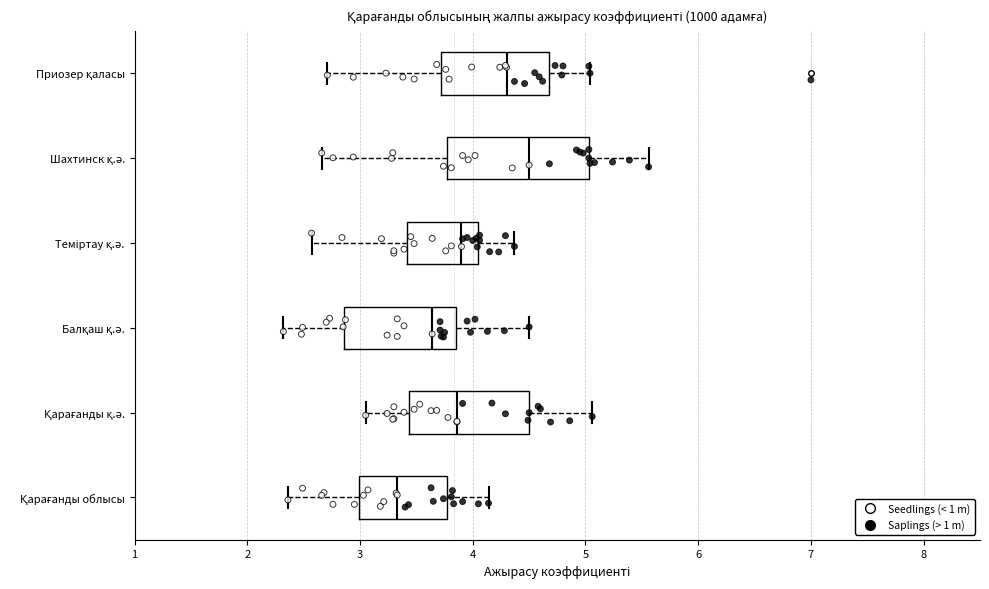

Reading bottom to top, read every box against the x-axis: the position of its median line, the range the box covers, and the ends of its whiskers. The values are not printed on the chart, so give them approximately, as read against the axis.

Қарағанды облысы: median 3.3, box 3.0 to 3.8, whiskers 2.4 to 4.1
Қарағанды қ.ә.: median 3.9, box 3.4 to 4.5, whiskers 3.1 to 5.1
Балқаш қ.ә.: median 3.6, box 2.9 to 3.9, whiskers 2.3 to 4.5
Теміртау қ.ә.: median 3.9, box 3.4 to 4.1, whiskers 2.6 to 4.4
Шахтинск қ.ә.: median 4.5, box 3.8 to 5.0, whiskers 2.7 to 5.6
Приозер қаласы: median 4.3, box 3.7 to 4.7, whiskers 2.7 to 5.0